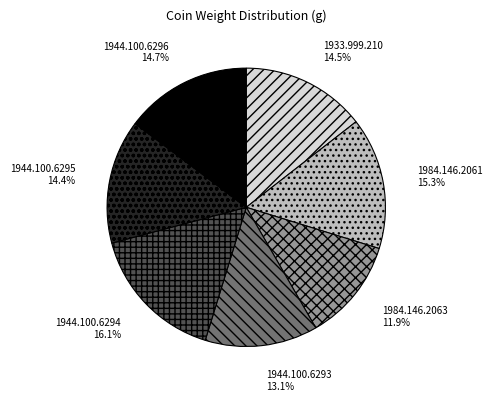

Is there any slice that represents more than half of the pie?

No